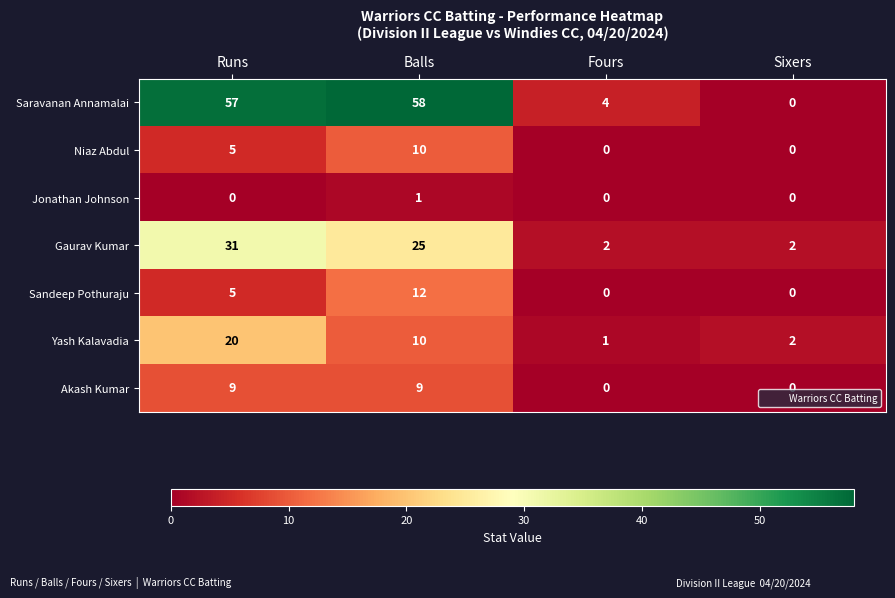

Is it true that Gaurav Kumar equals 25 at Balls?

True